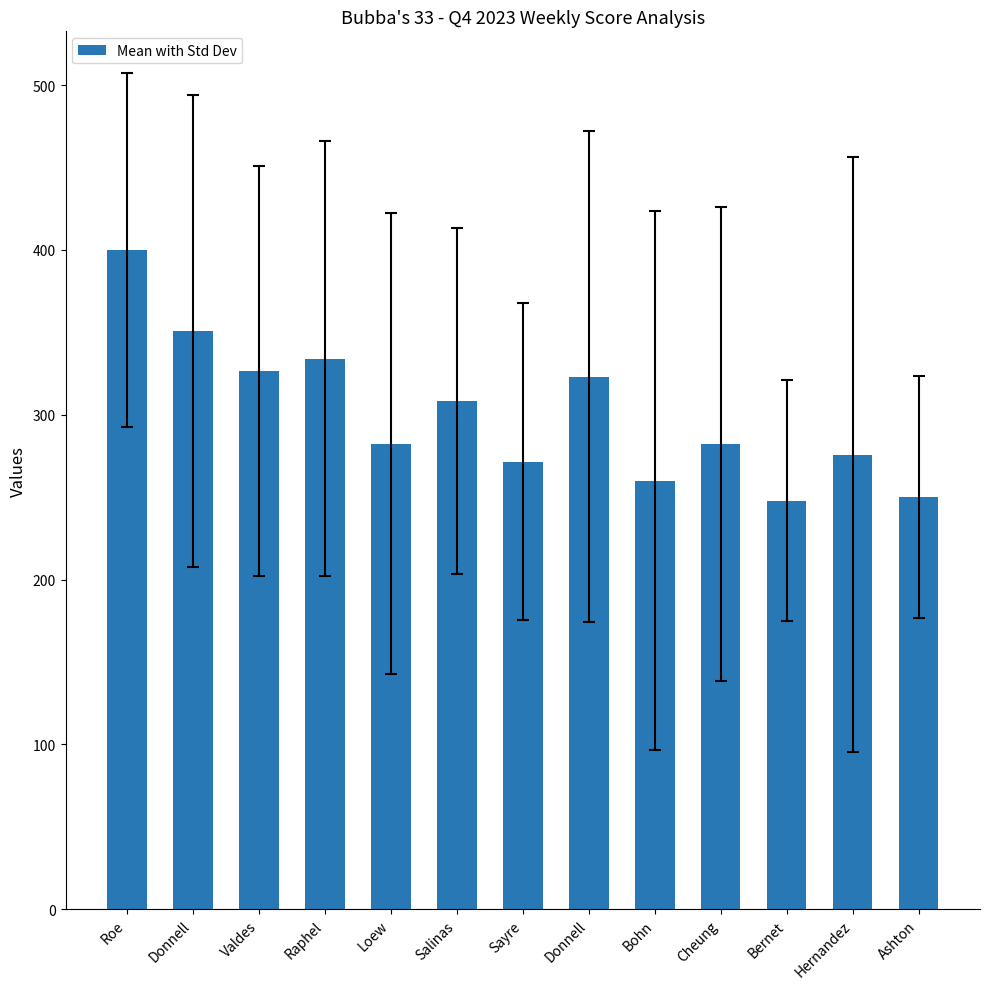

What is the label of the 5th bar from the right?

Bohn